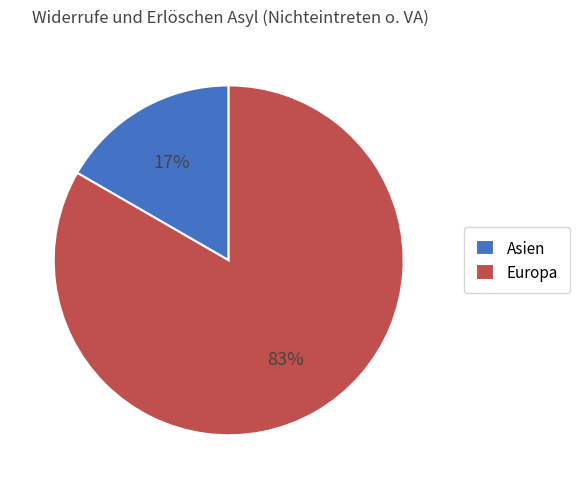

Does any single category account for the majority?

Yes